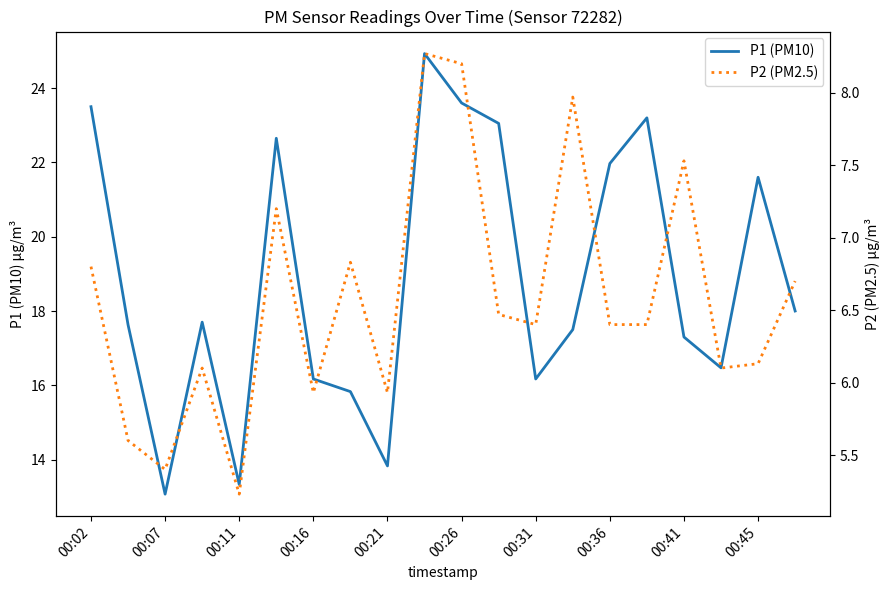

What is the value of the P2 (PM2.5) point at the 9th from the left?

5.9